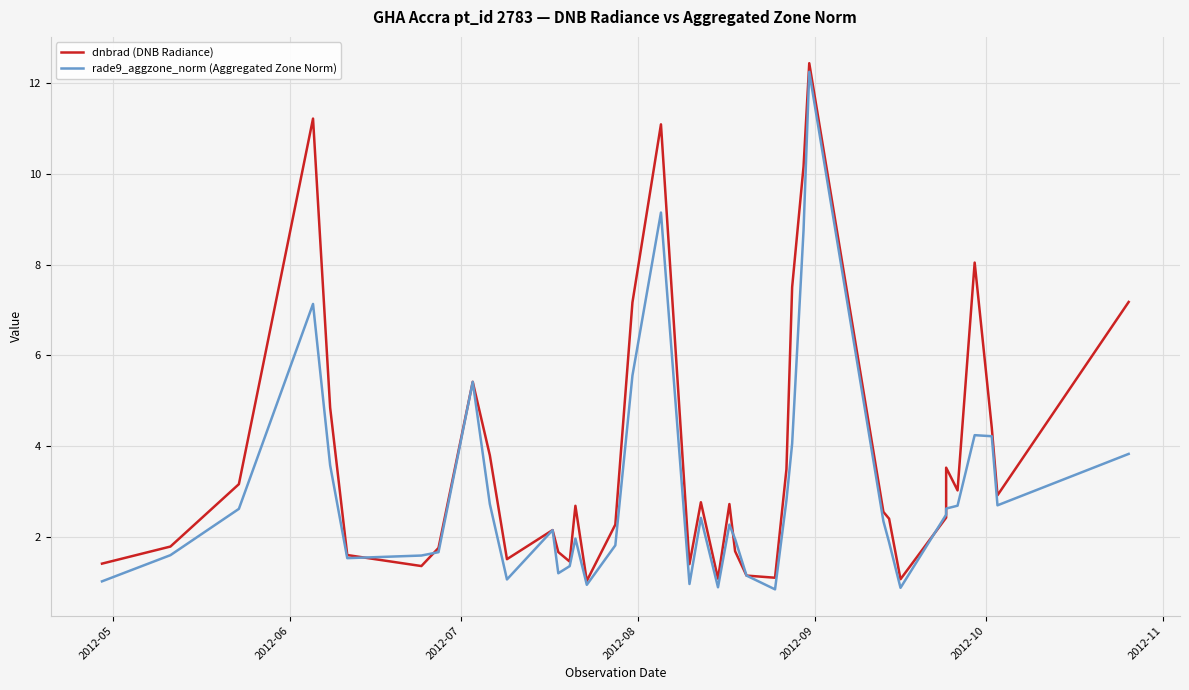

List the series in order of their peak value, highest first.

dnbrad (DNB Radiance), rade9_aggzone_norm (Aggregated Zone Norm)